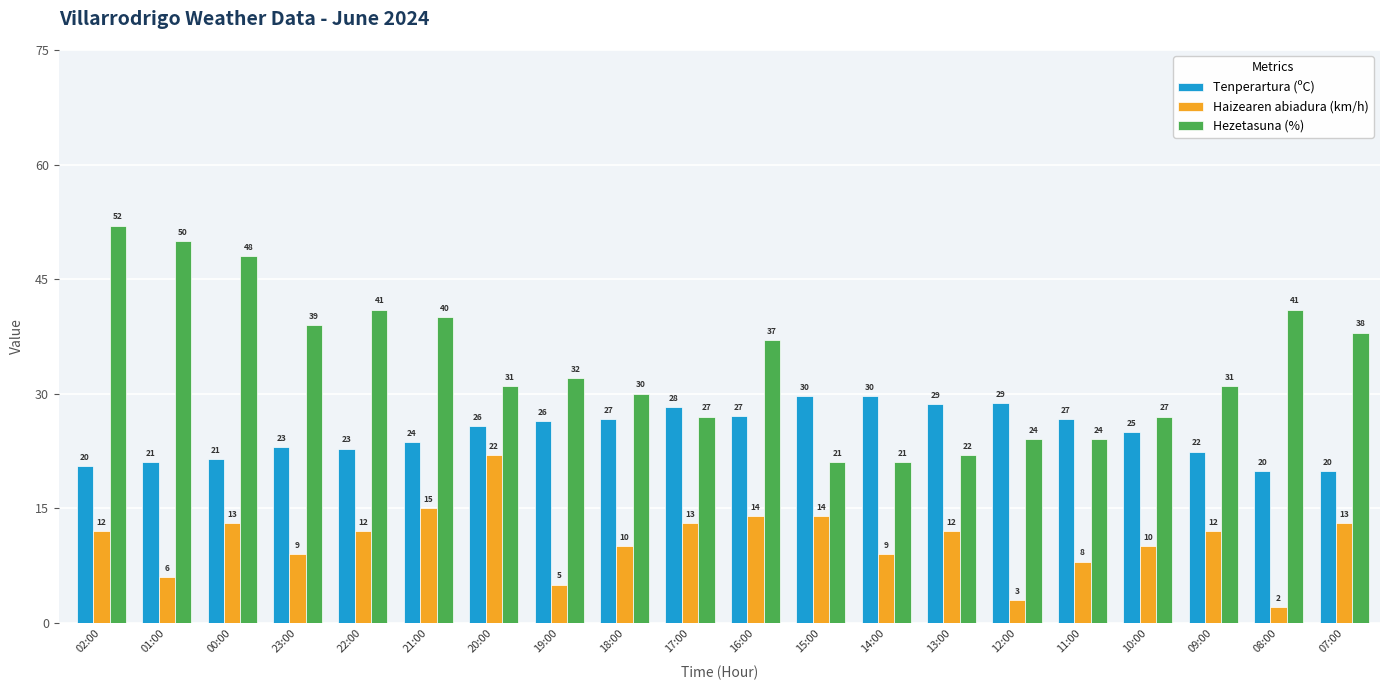

List the series in order of their peak value, highest first.

Hezetasuna (%), Tenperartura (ºC), Haizearen abiadura (km/h)